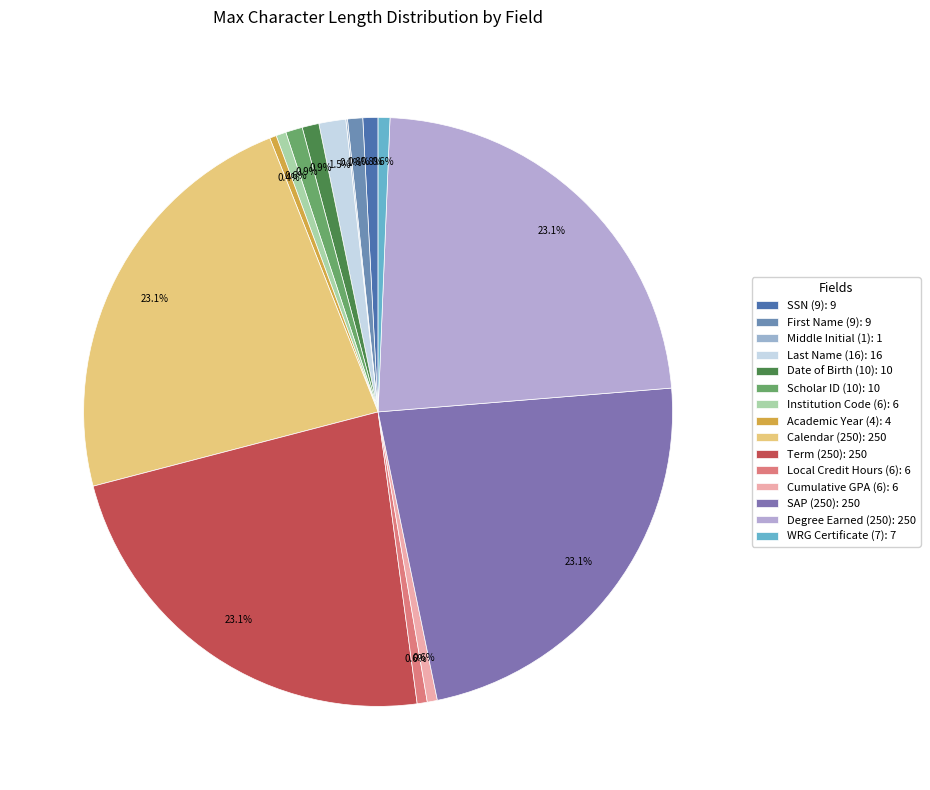

True or false: Local Credit Hours (6) accounts for 8% of the total.

False